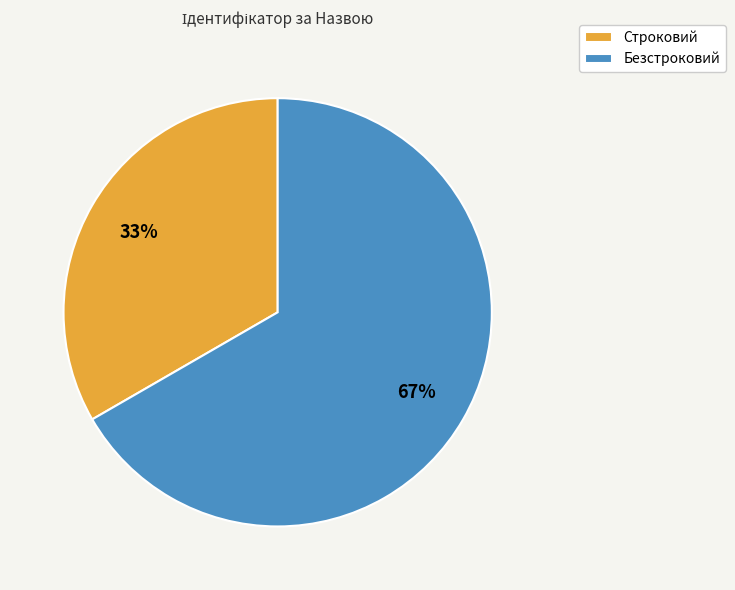

To the nearest percent, what is the average slice percentage?

50%